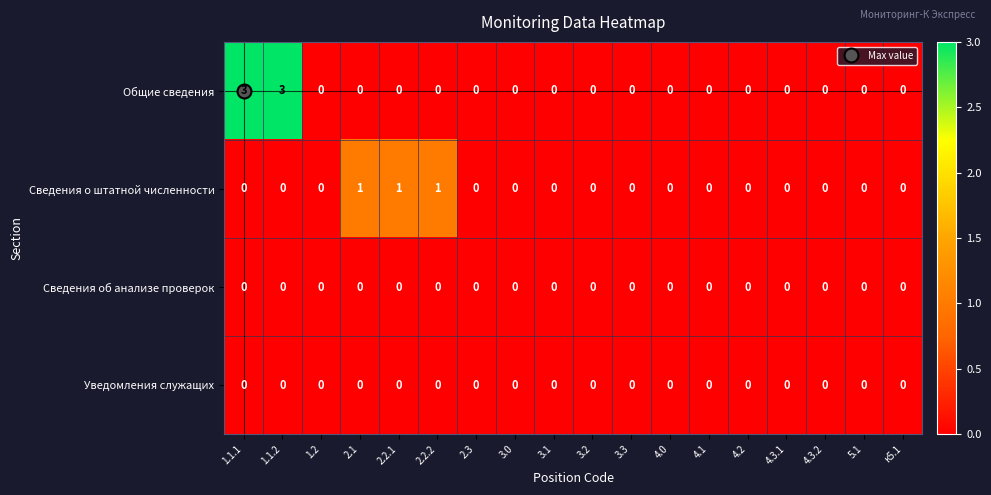

Between 1.1.2 and 2.2.2, which series saw the biggest shift?

Общие сведения